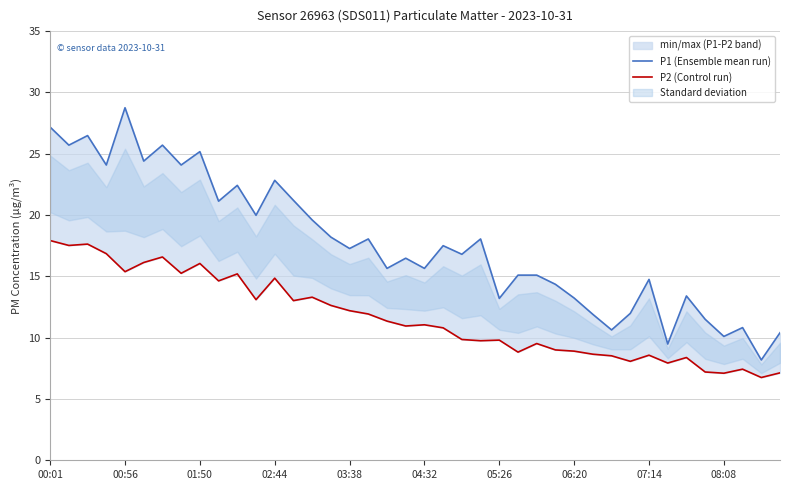

Which category has the lowest value in the P2 (Control run) series?

38